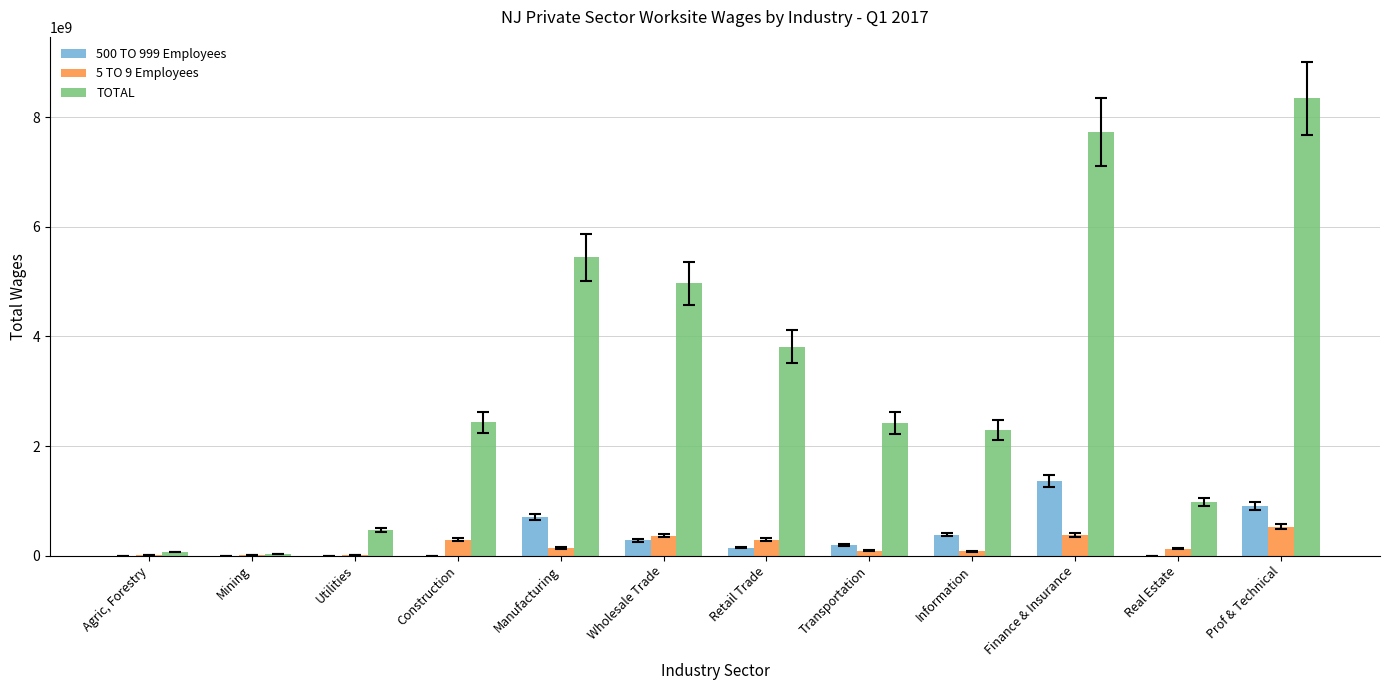

True or false: 5 TO 9 Employees has a value of 374311513 at Finance & Insurance.

True